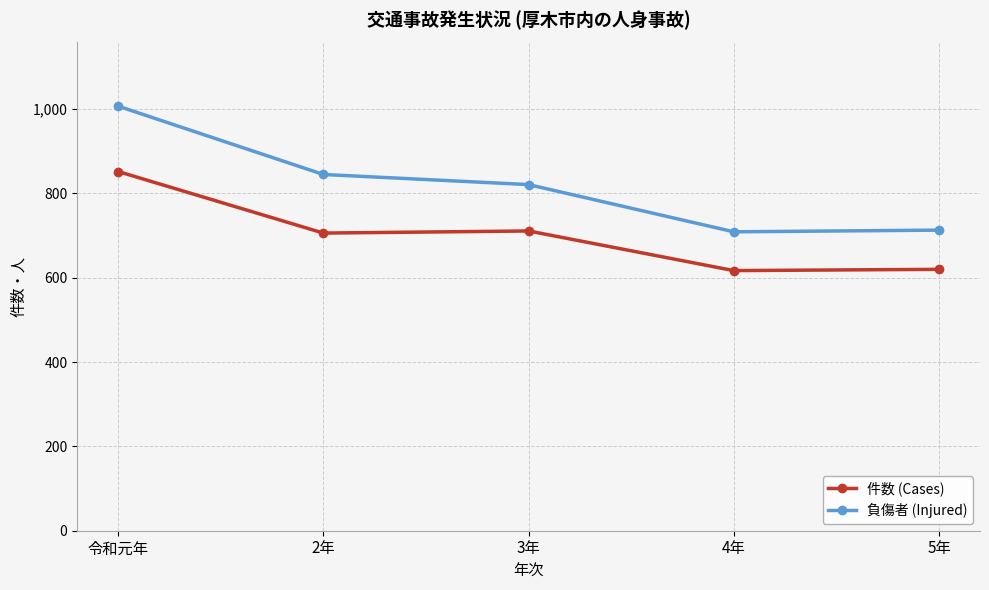

How many lines are shown in the chart?

2